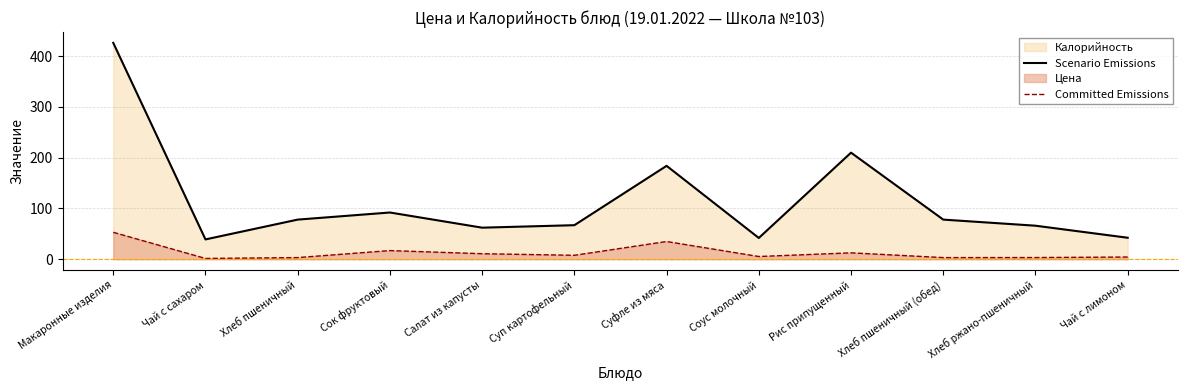

What is the value of the Scenario Emissions point at the 11th from the left?

66.0